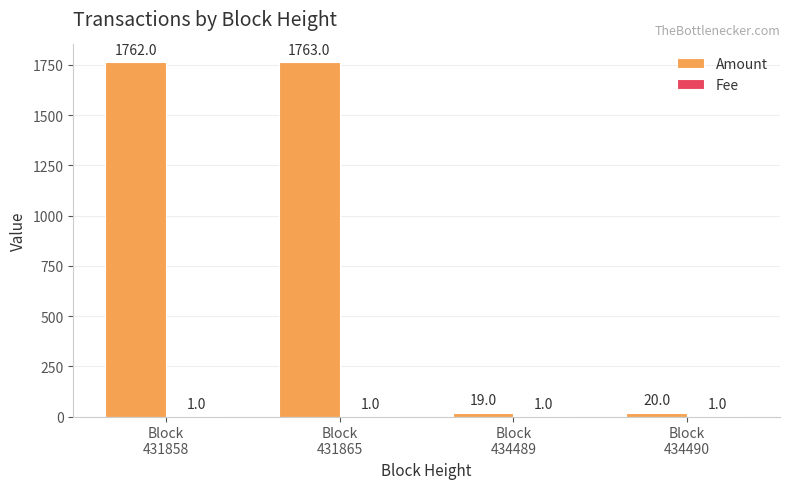

Are the bars horizontal?

No